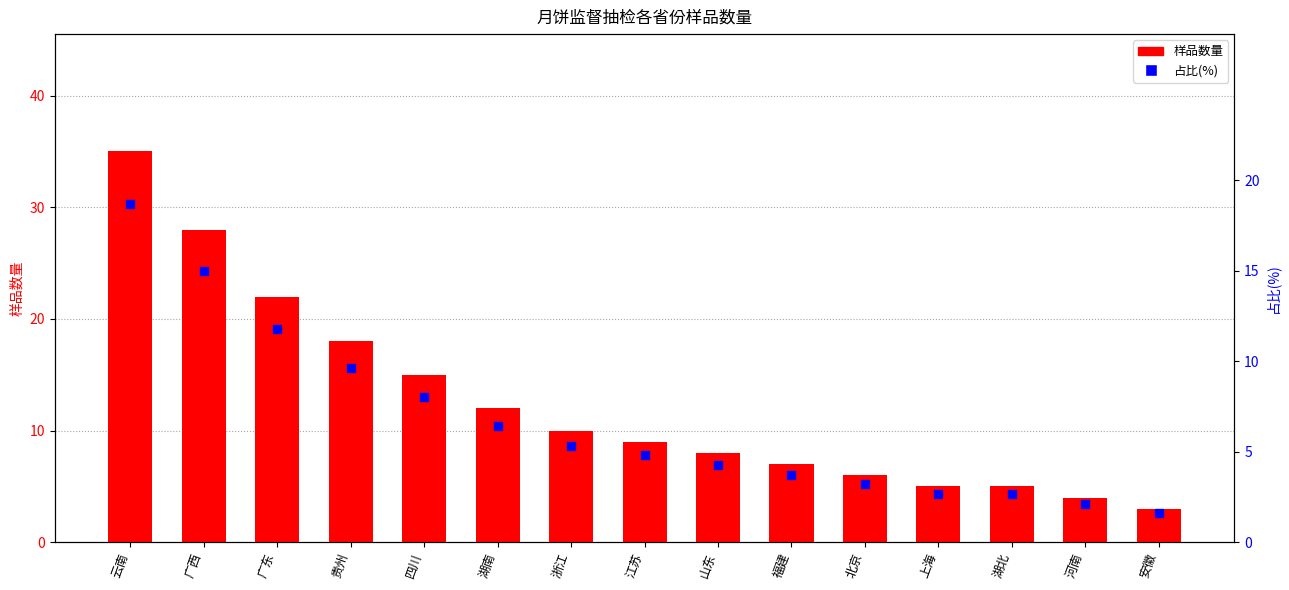

Which series has the widest spread of Y values?

样品数量